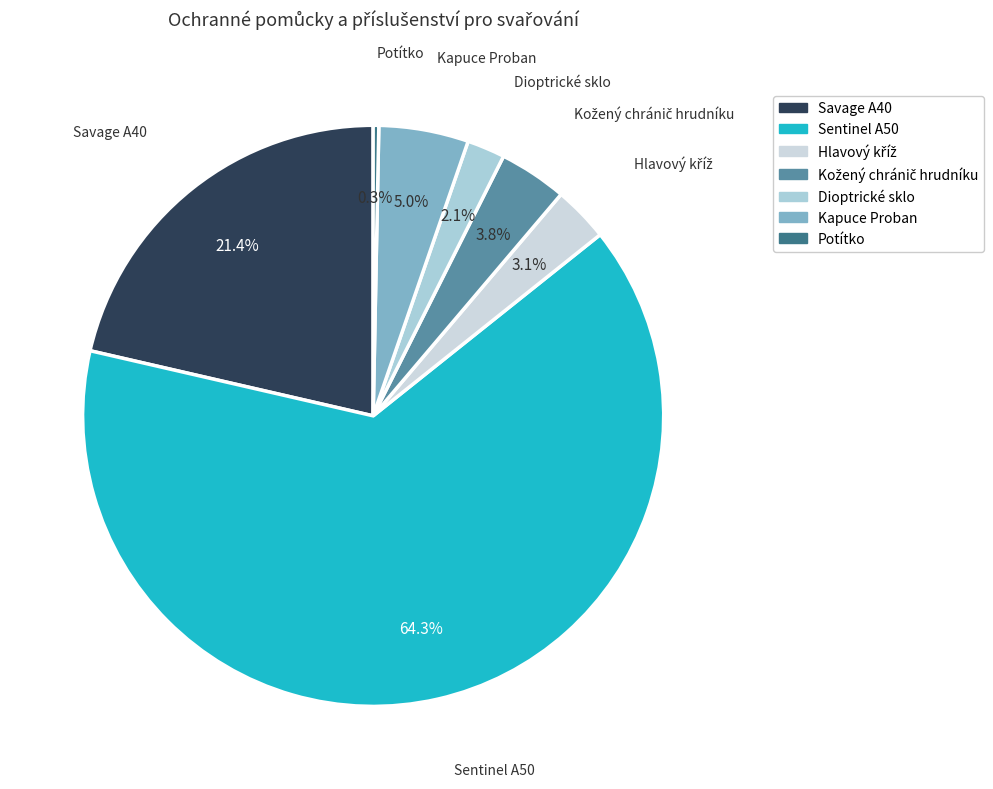

How many slices are in this pie chart?

7